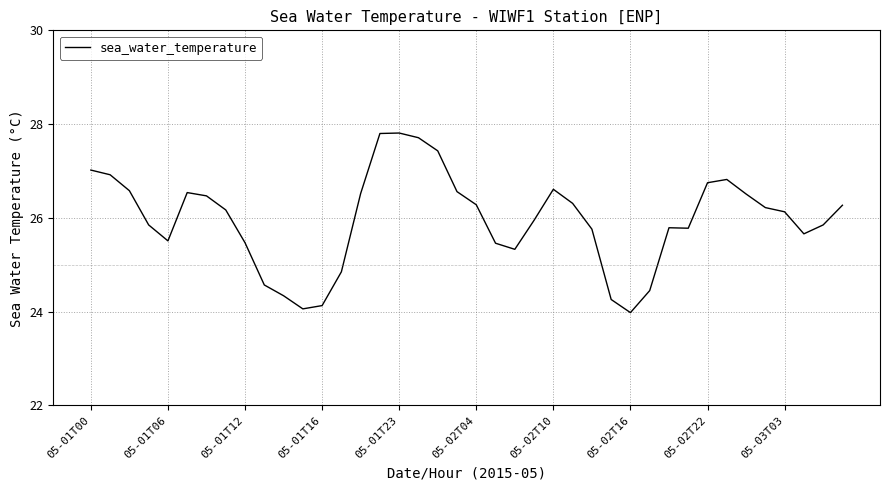

How many lines are shown in the chart?

1